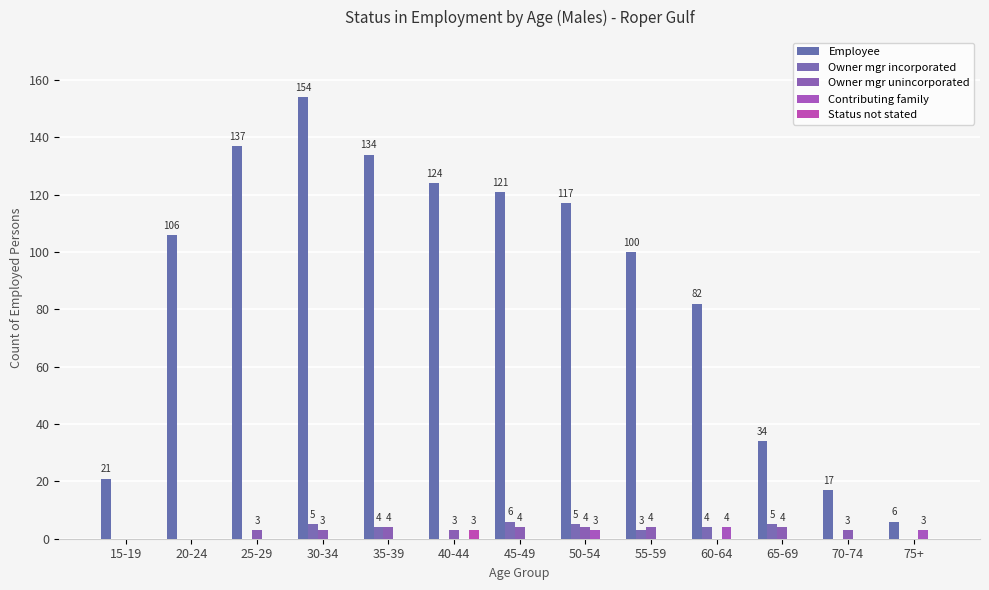

What is the spread (max minus min) of values at 70-74?

17